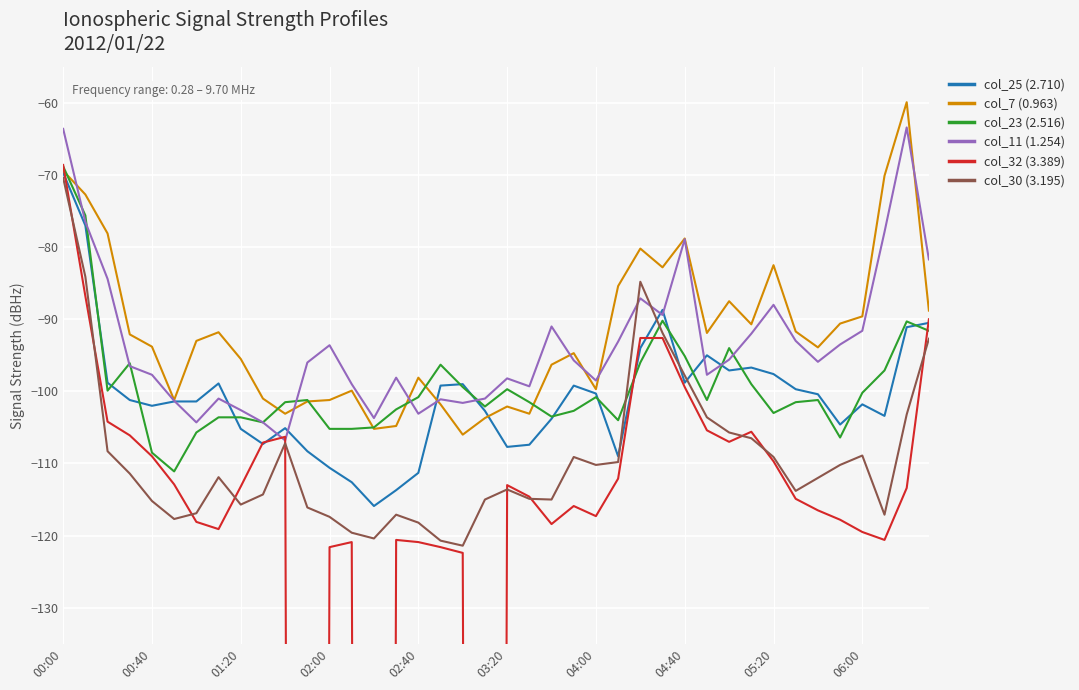

What is the maximum value for col_32 (3.389)?

-68.6